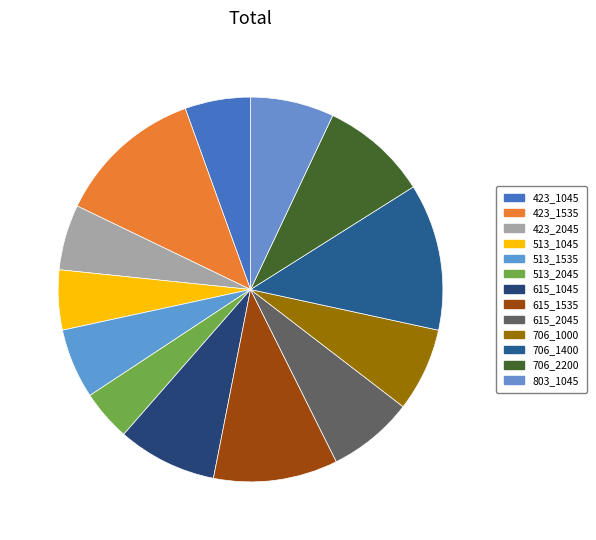

How many slices are in this pie chart?

13